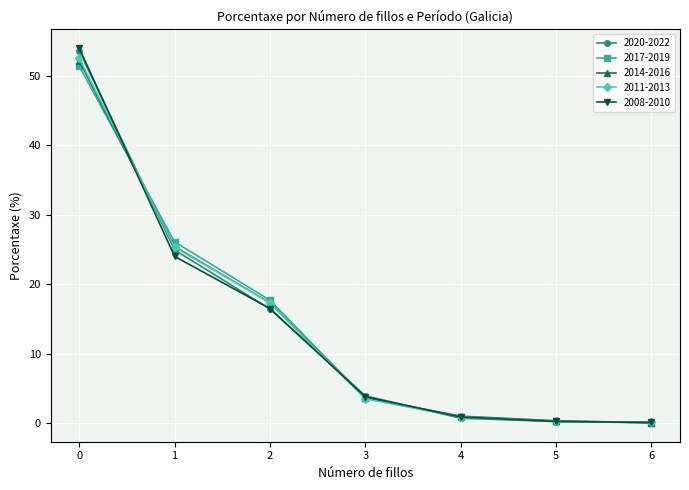

How many data points in 2017-2019 are less than 3?

3